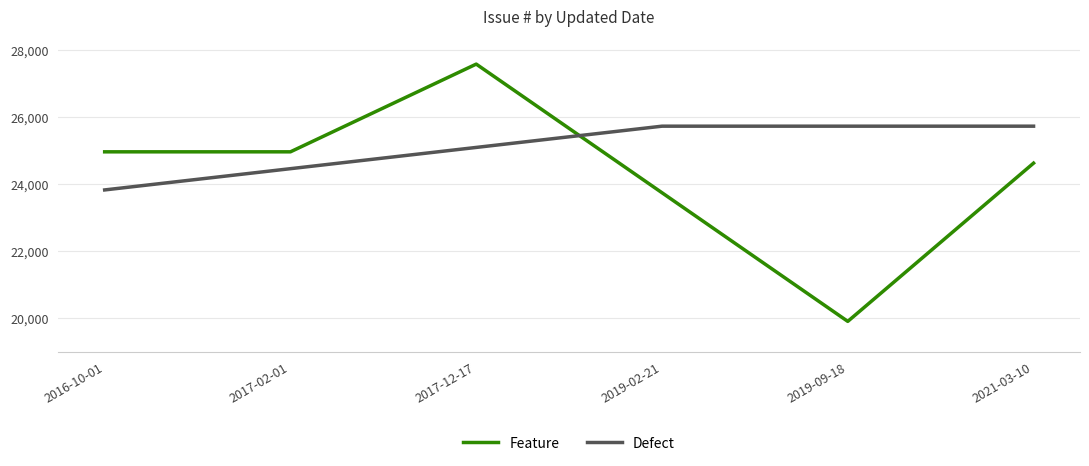

How many lines are shown in the chart?

2